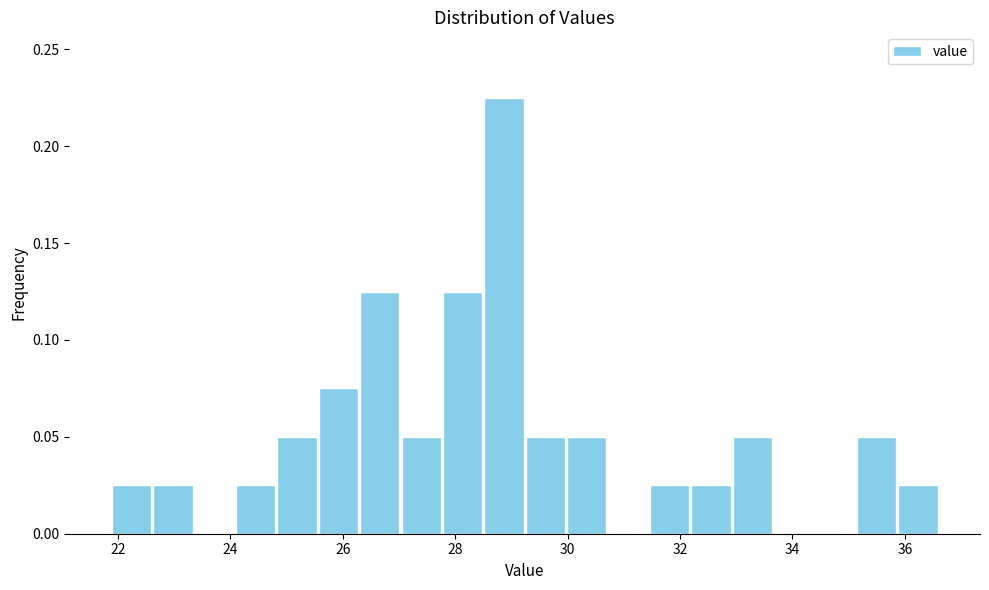

Around what value on the x-axis is the tallest bar? Give the approximate position of its centre, as read against the axis.

28.8